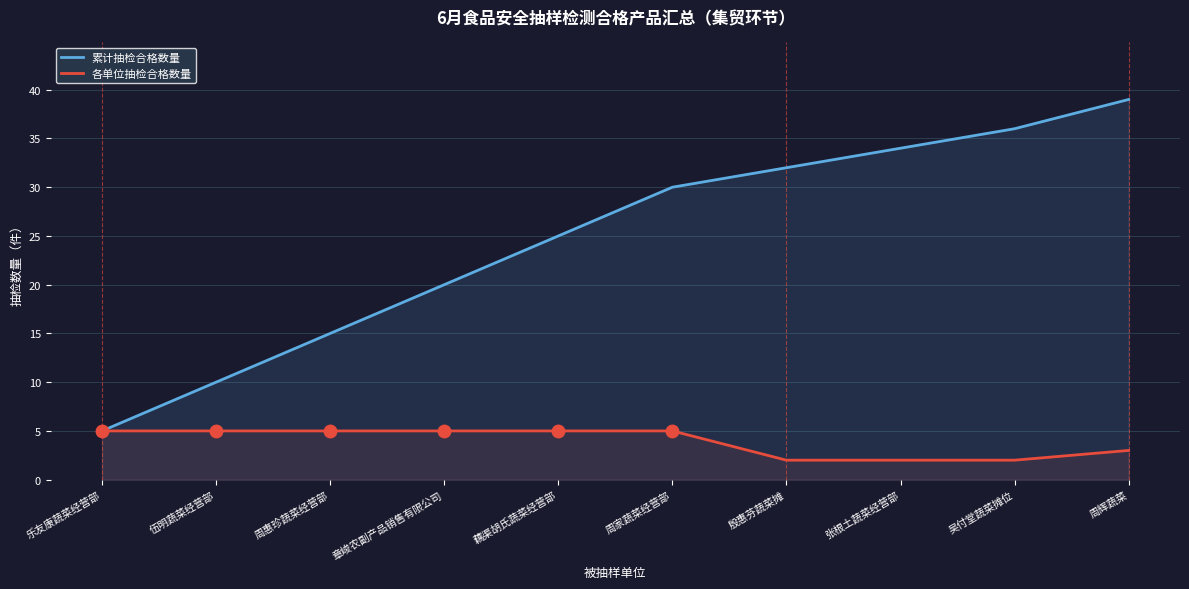

Which series changed the most between 伍明蔬菜经营部 and 周惠珍蔬菜经营部?

累计抽检合格数量